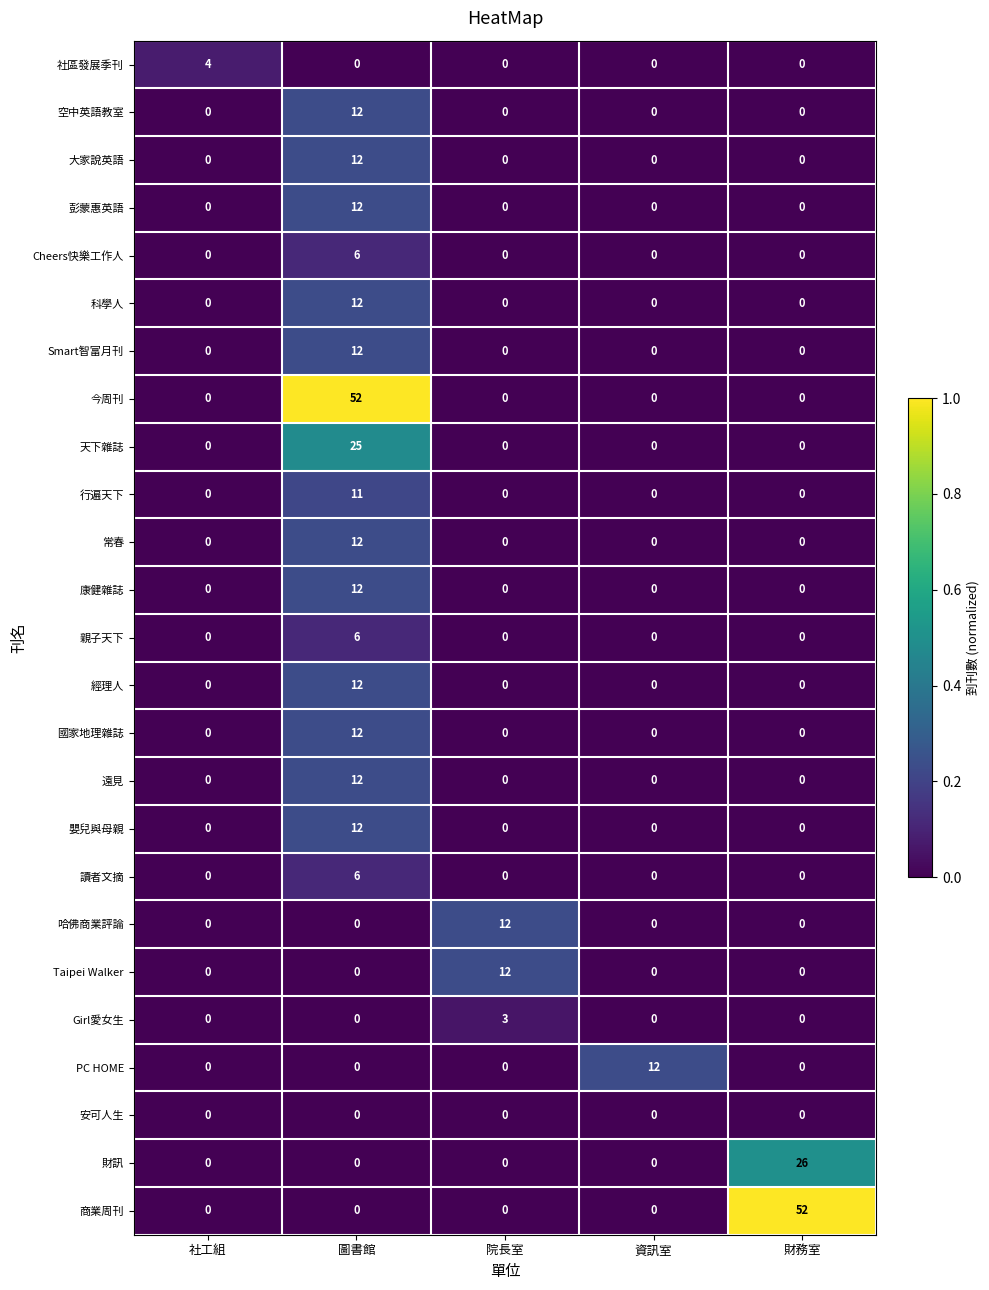

Between 社工組 and 資訊室, which series saw the biggest shift?

PC HOME